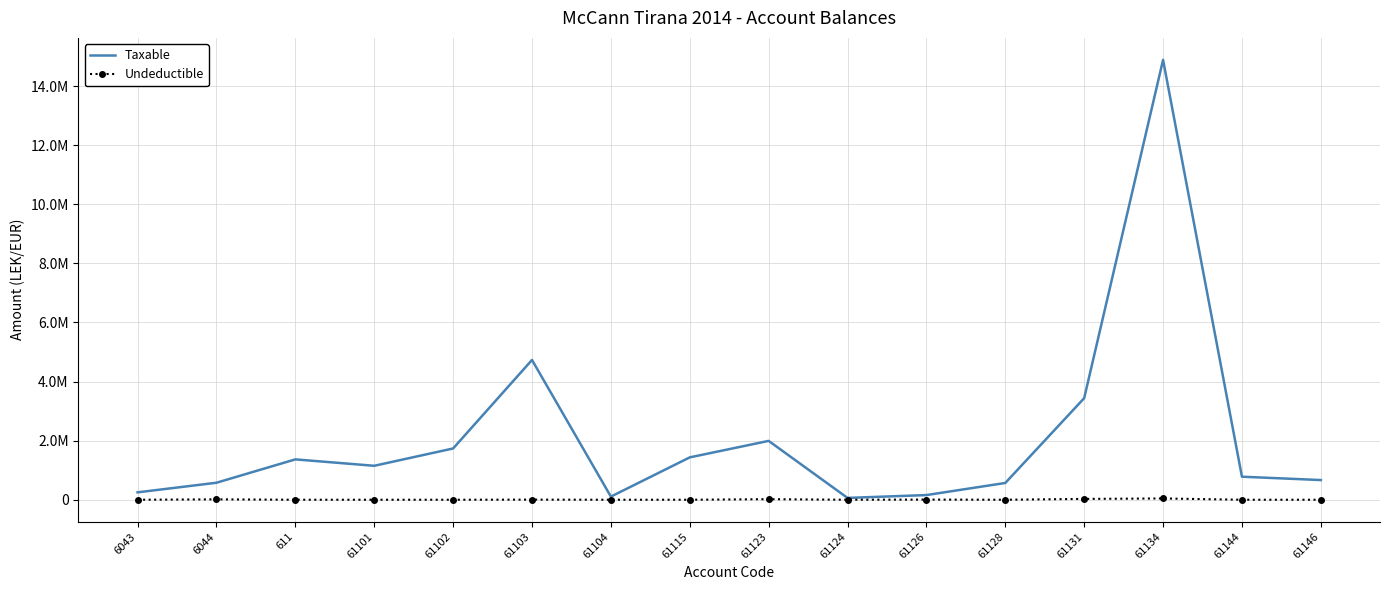

Between 61104 and 61123, which series saw the biggest shift?

Taxable